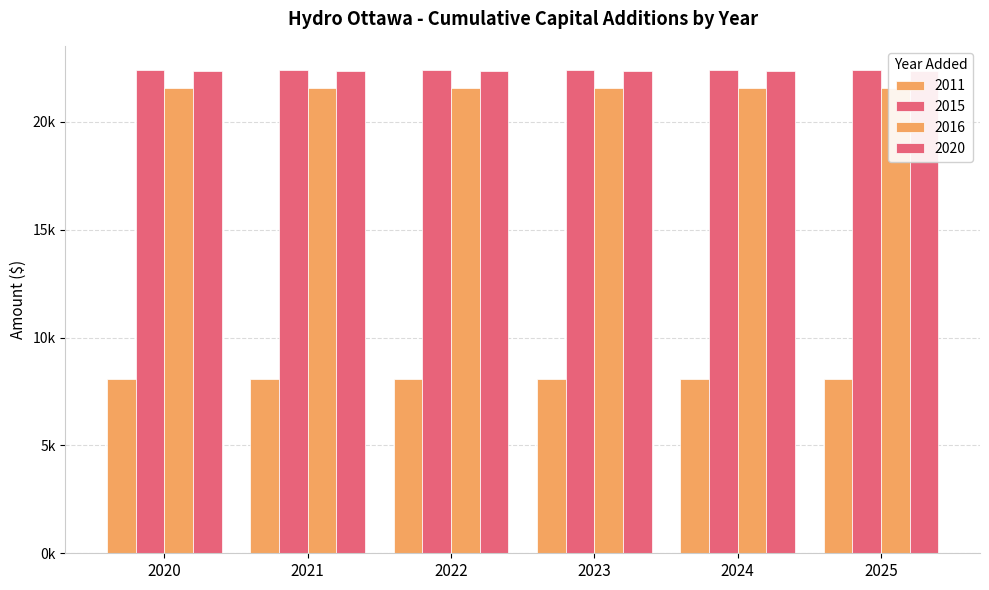

What is the approximate value of 2015 at 2023?

22411.3